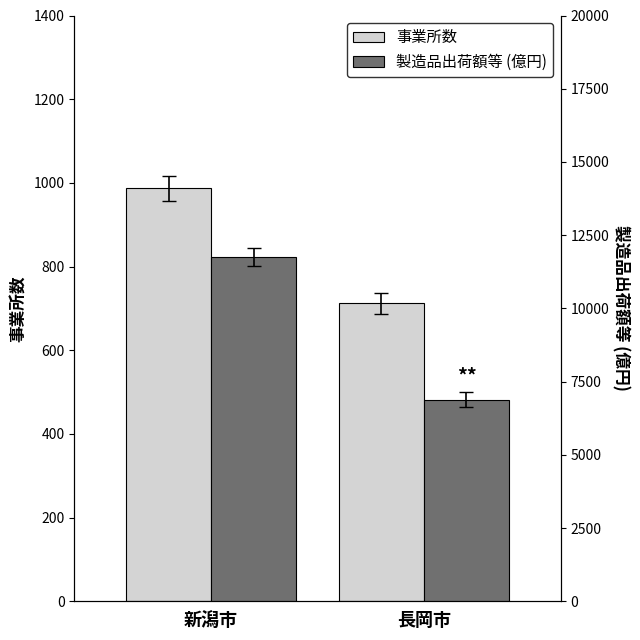

Which series has the largest total across all categories?

製造品出荷額等 (億円)